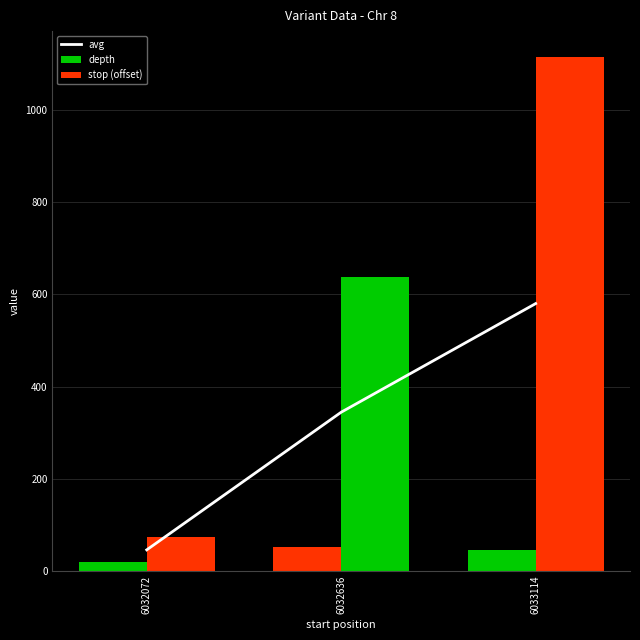

Rank the categories by stop (offset) value from highest to lowest.

6033114, 6032636, 6032072